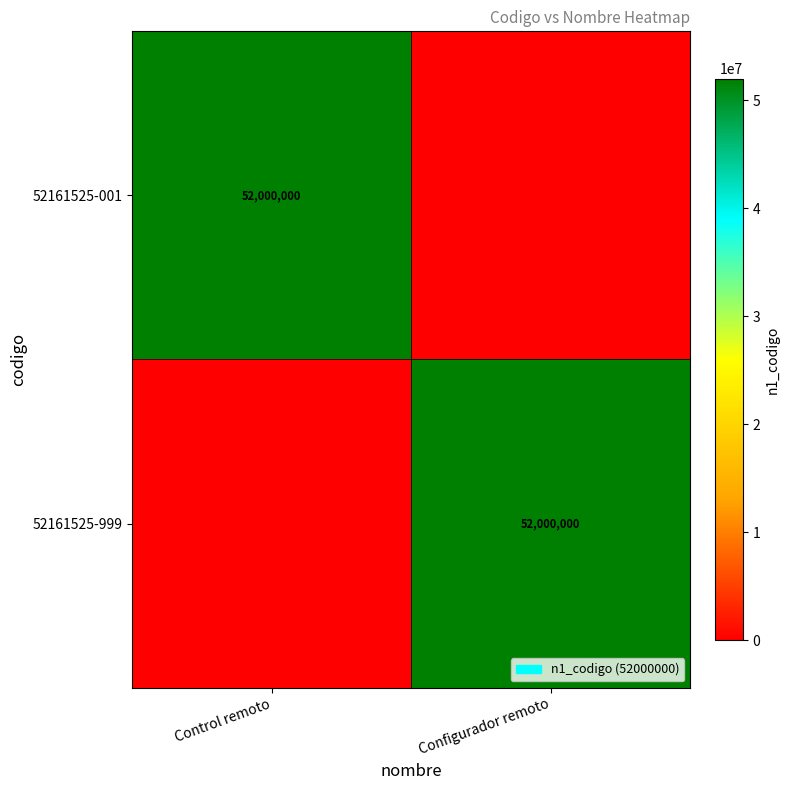

Is it true that 52161525-999 equals 21515637 at Configurador remoto?

False